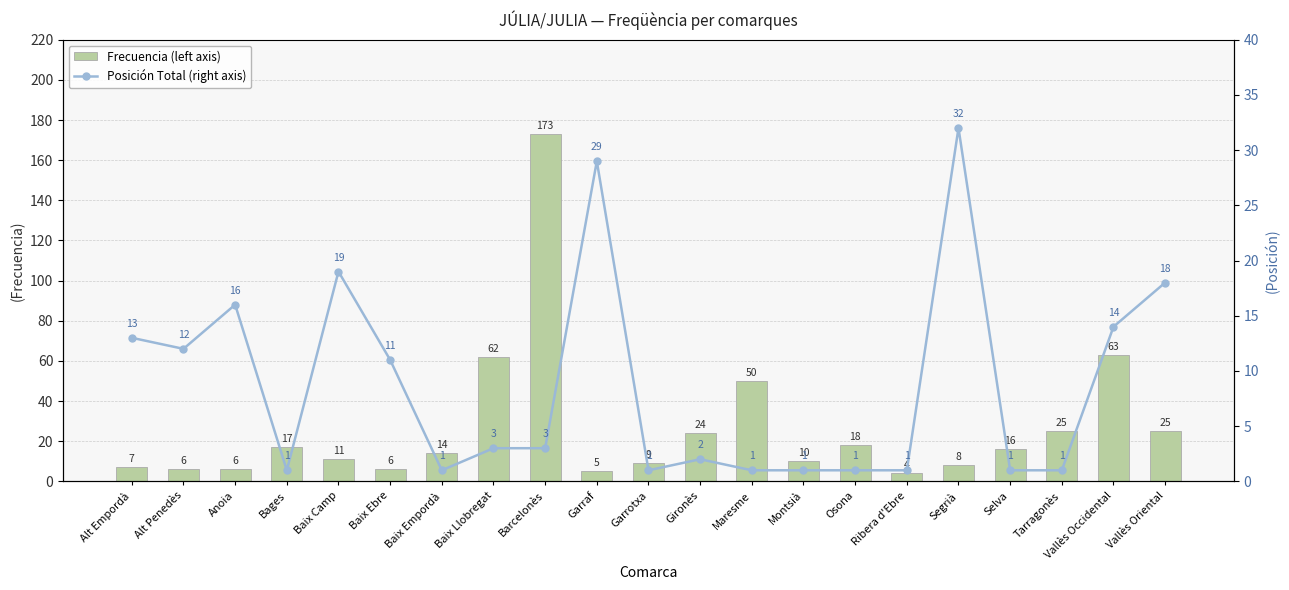

What is the difference between the maximum and minimum values in the Frecuencia (left axis) series?

169